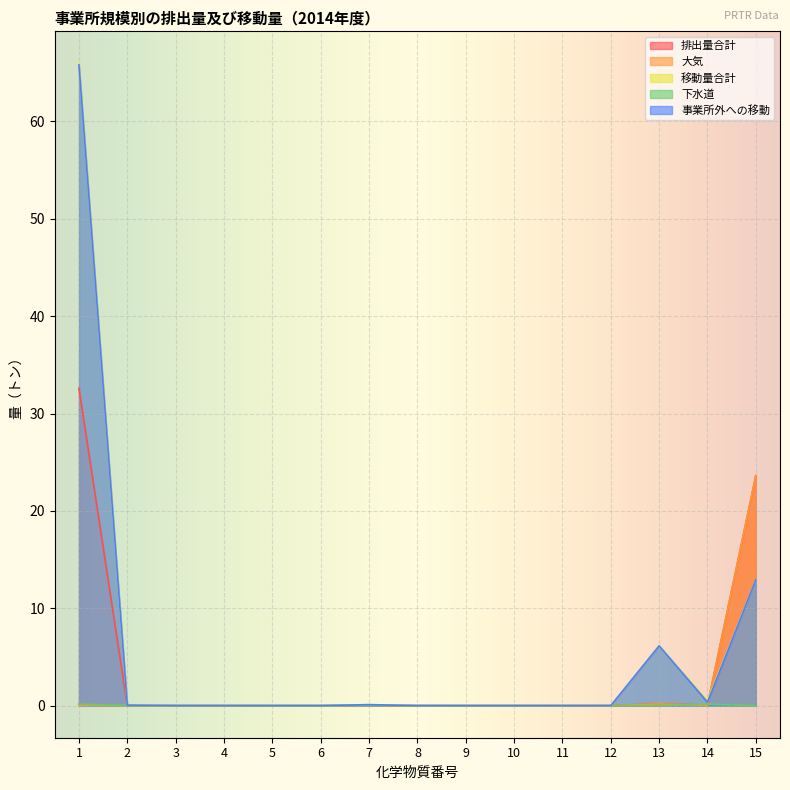

What is the sum of all 移動量合計 values?

85.7